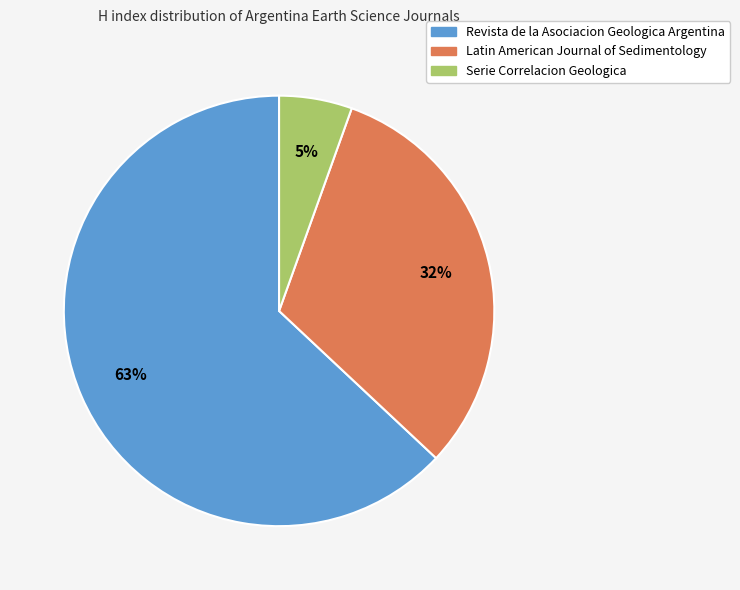

Combined, do Latin American Journal of Sedimentology and Revista de la Asociacion Geologica Argentina account for over 50%?

Yes